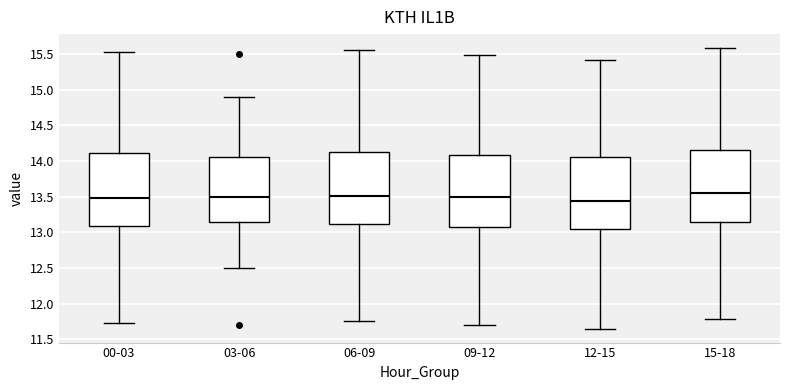

Reading left to right, transcribe this box plot: for each box, give where its median line is, the range the box spans, and where its two whiskers end, as read against the y-axis. The values are not printed on the chart, so give them approximately, as read against the axis.

00-03: median 13.50, box 13.10 to 14.10, whiskers 11.75 to 15.50
03-06: median 13.50, box 13.15 to 14.05, whiskers 12.50 to 14.90
06-09: median 13.50, box 13.10 to 14.15, whiskers 11.75 to 15.55
09-12: median 13.50, box 13.10 to 14.10, whiskers 11.70 to 15.50
12-15: median 13.45, box 13.05 to 14.05, whiskers 11.65 to 15.40
15-18: median 13.55, box 13.15 to 14.15, whiskers 11.80 to 15.60